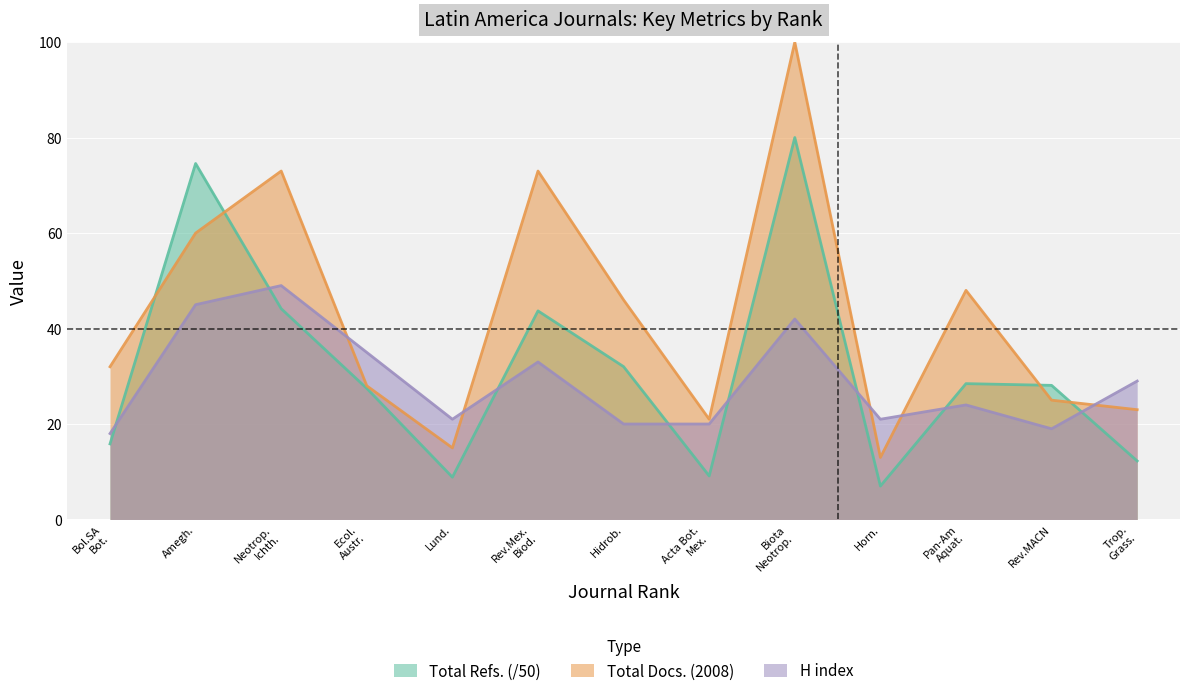

List the series in order of their peak value, lowest first.

H index, Total Refs. (/50), Total Docs. (2008)